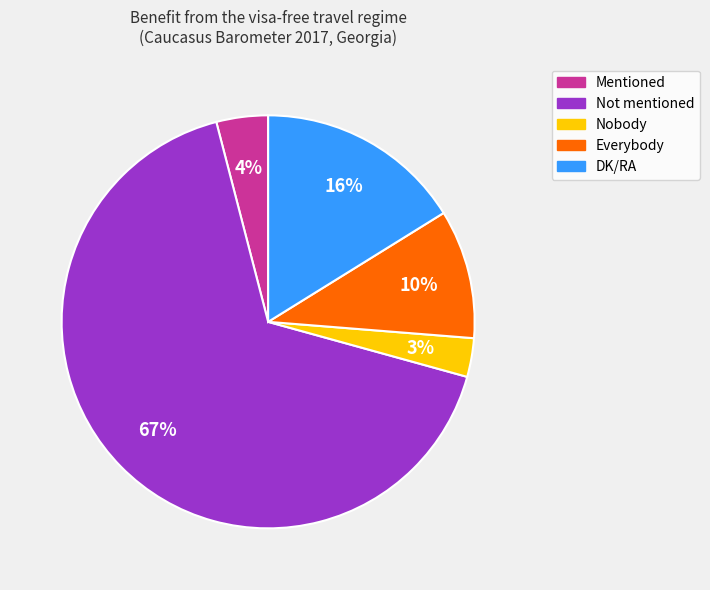

Which category has the smallest portion of the pie?

Nobody